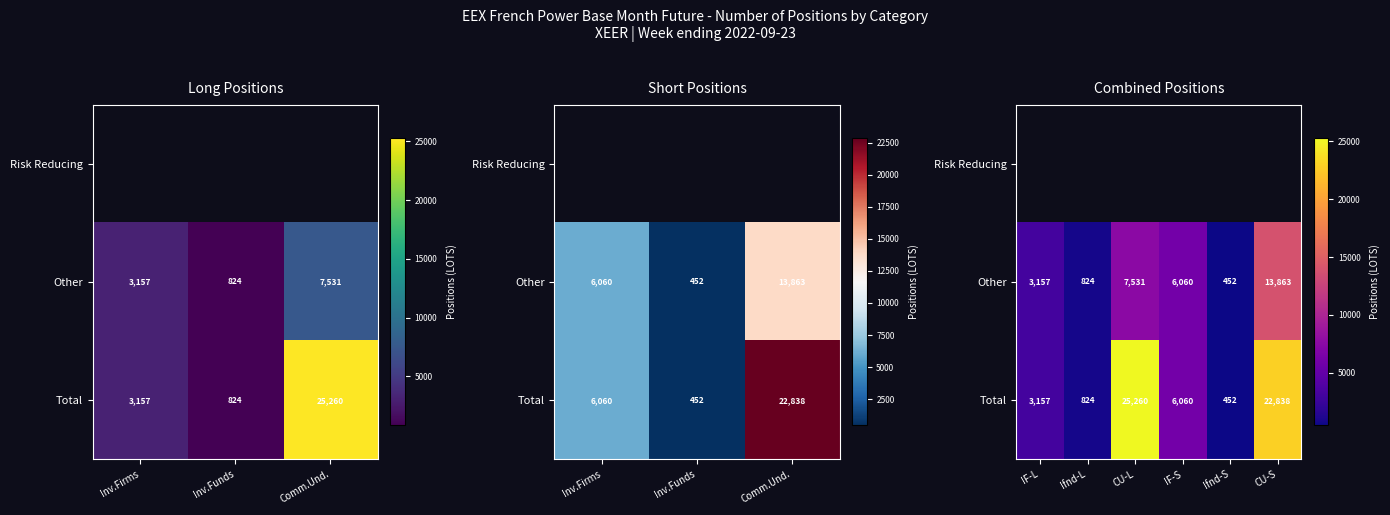

List the labels in order of Total value, largest first.

CU-L, CU-S, IF-S, IF-L, Ifnd-L, Ifnd-S